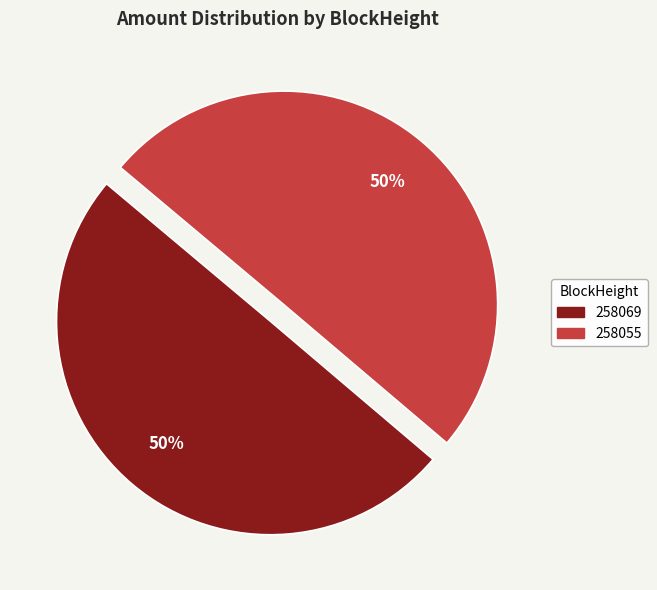

Is it true that 258055 is 99% of the pie?

False